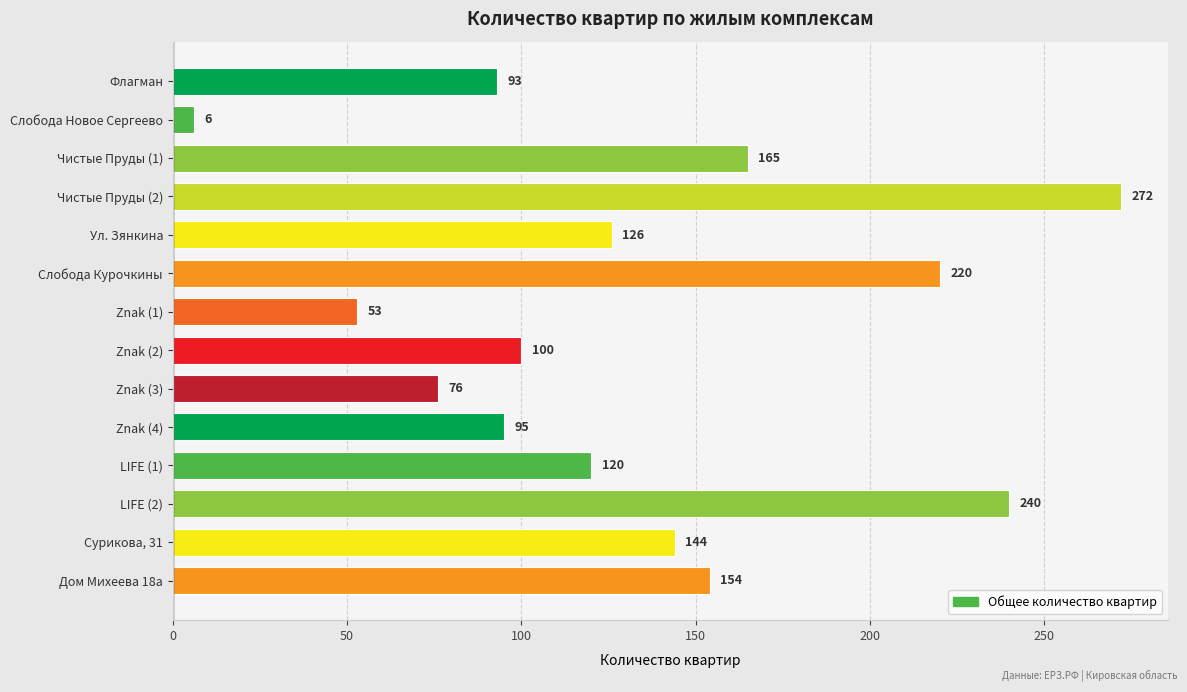

At which label is the value closest to 139?

Сурикова, 31